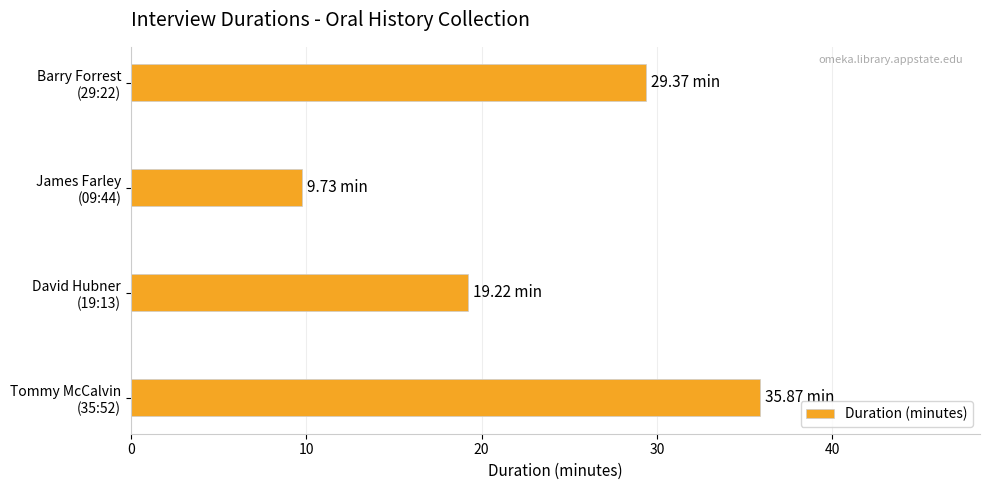

How many values exceed 29?

2